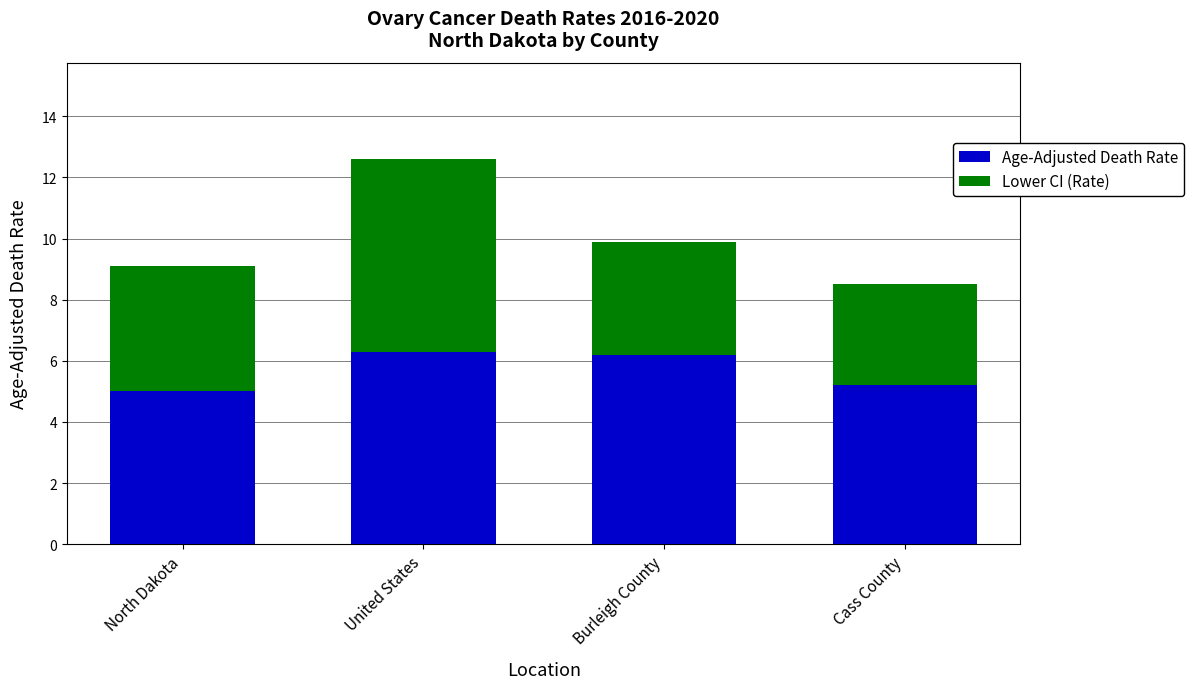

Does the chart contain any negative values?

No